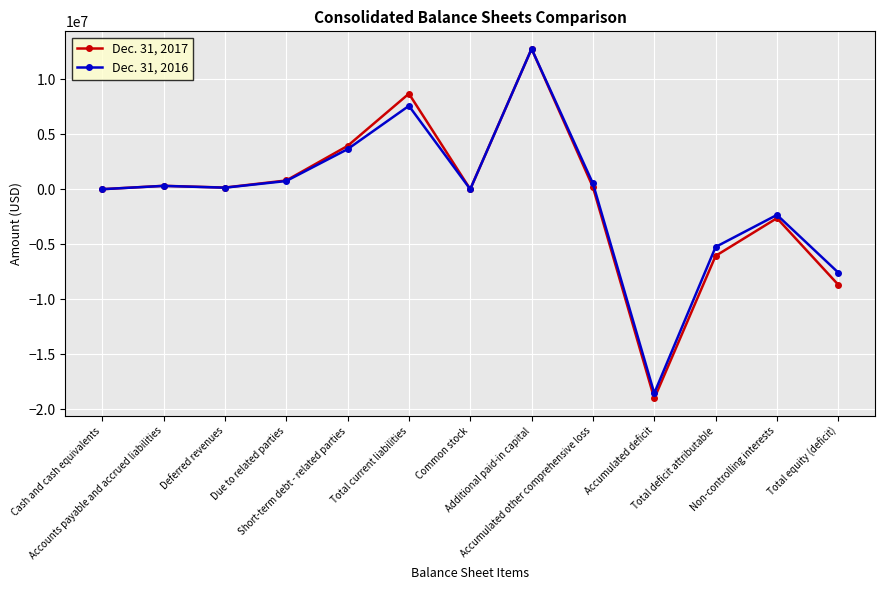

Does the chart display data point markers on the line(s)?

Yes